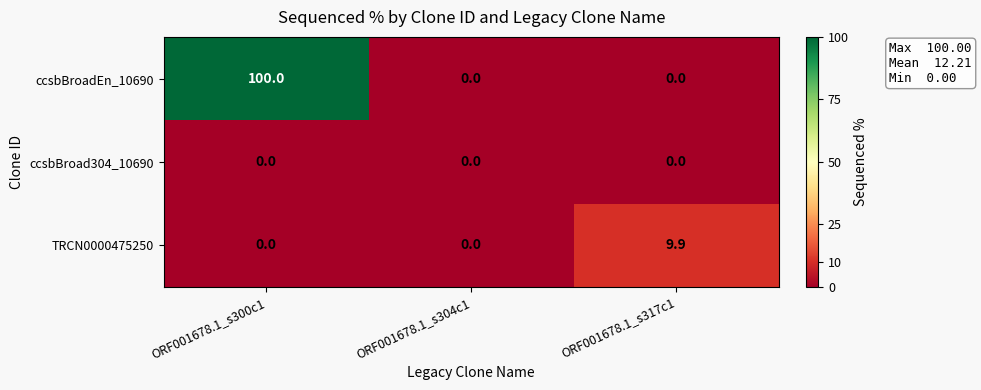

Rank the series by their maximum value, from lowest to highest.

ccsbBroad304_10690, TRCN0000475250, ccsbBroadEn_10690